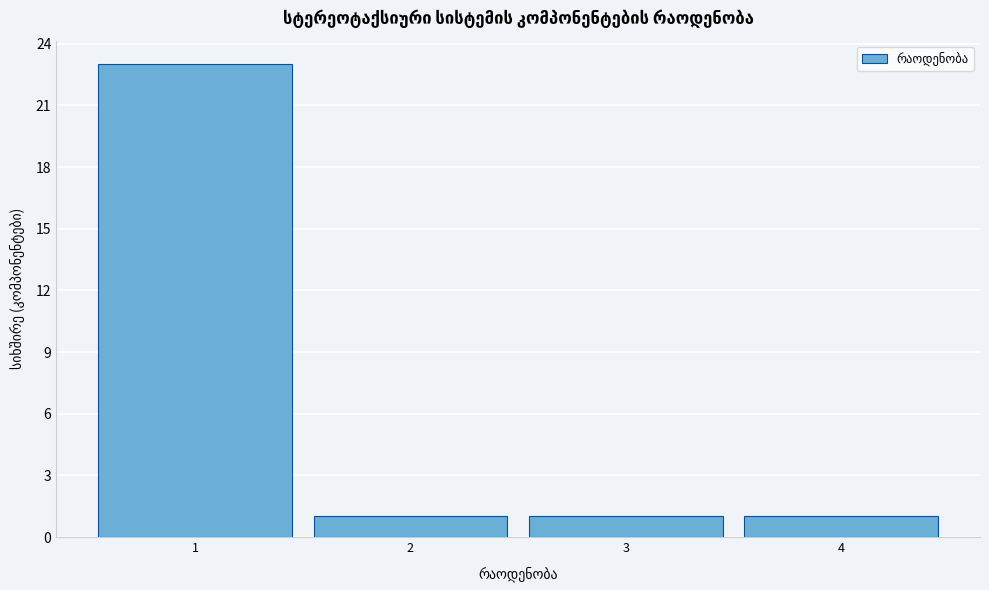

Which range on the x-axis has the tallest bar?

0.5 to 1.5